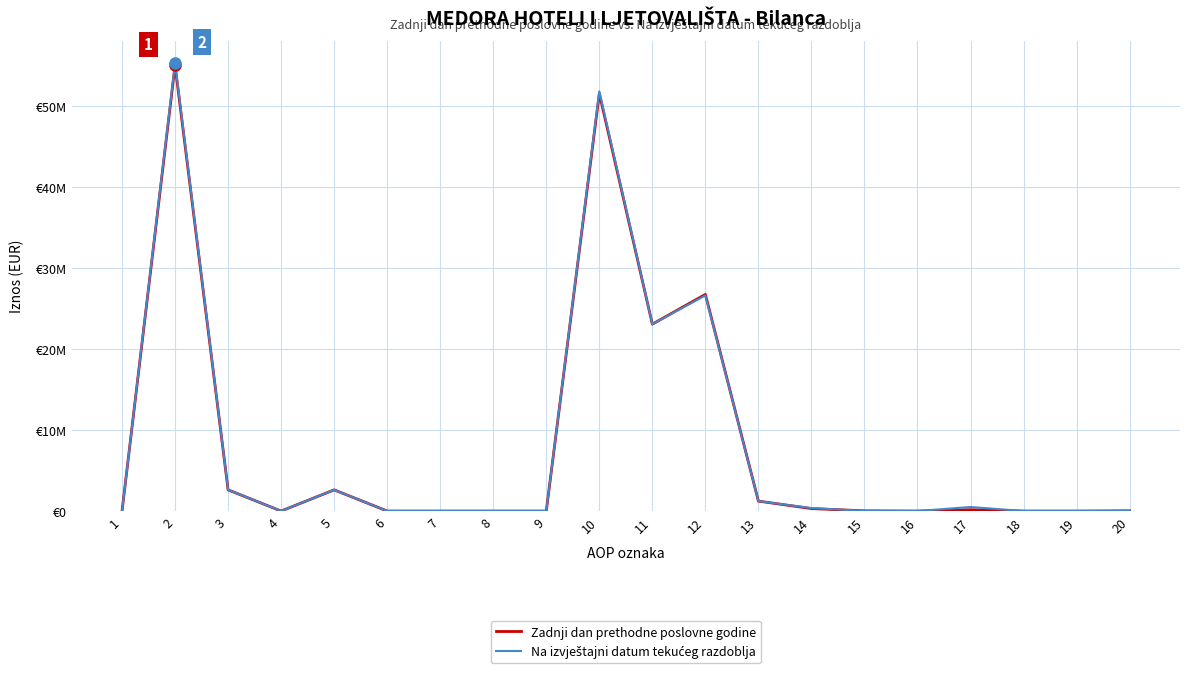

Where is the first local maximum for Zadnji dan prethodne poslovne godine?

2